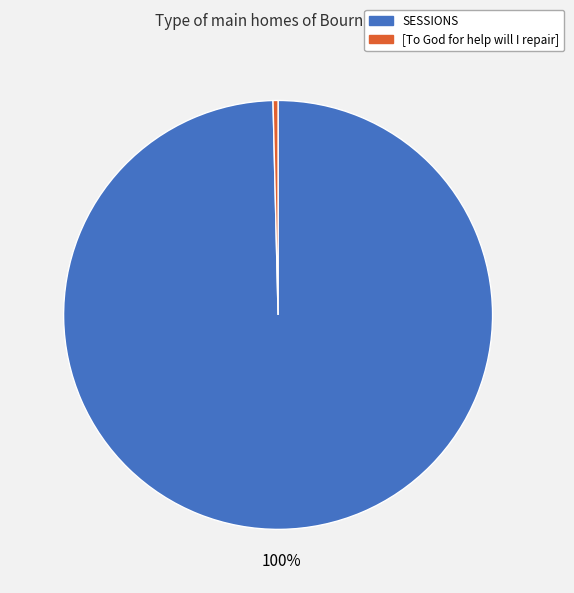

Which category accounts for the majority?

SESSIONS